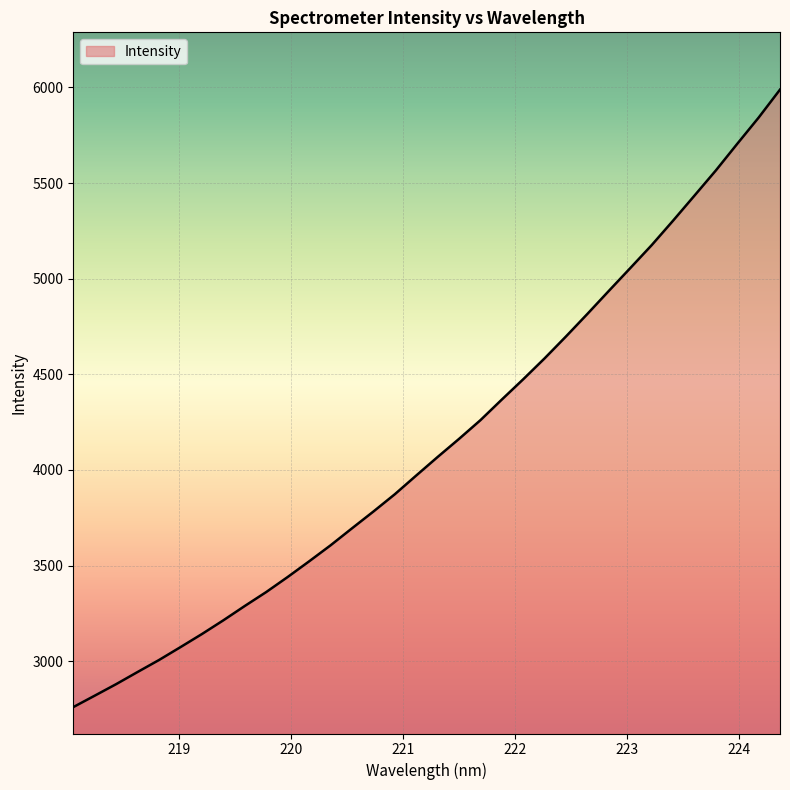

What is the smallest value displayed?

2760.2